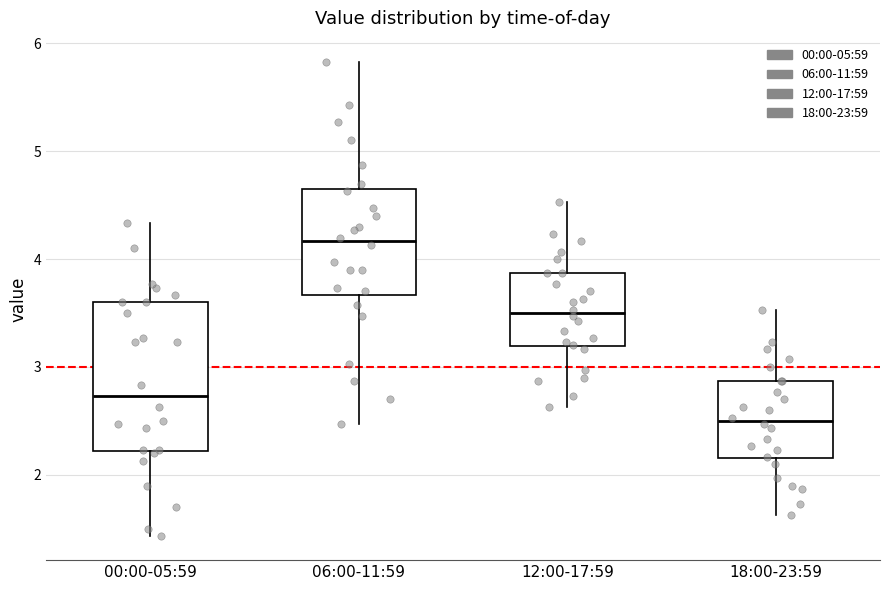

Which box has the highest median line?

06:00-11:59